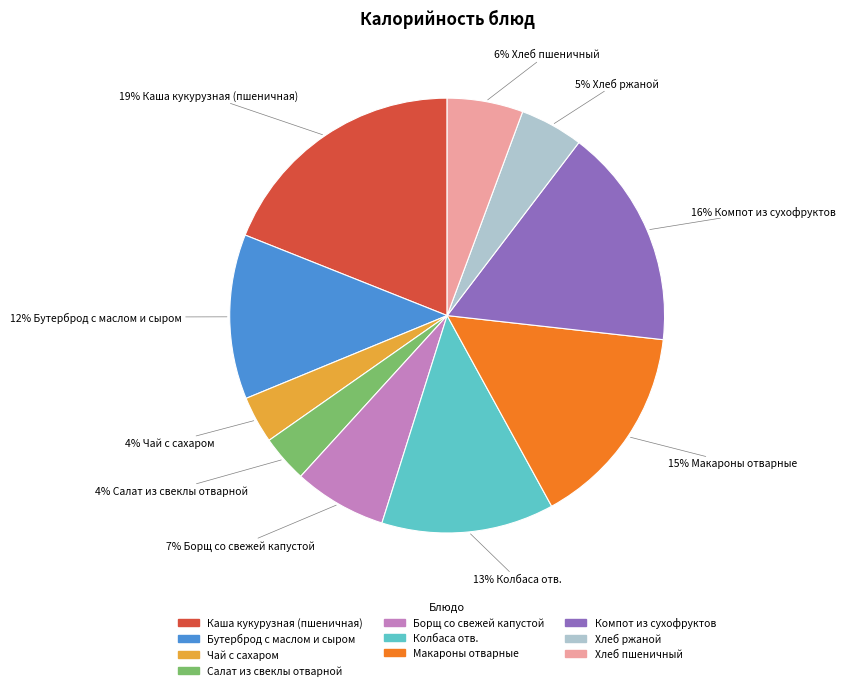

Is there a majority slice in this chart?

No